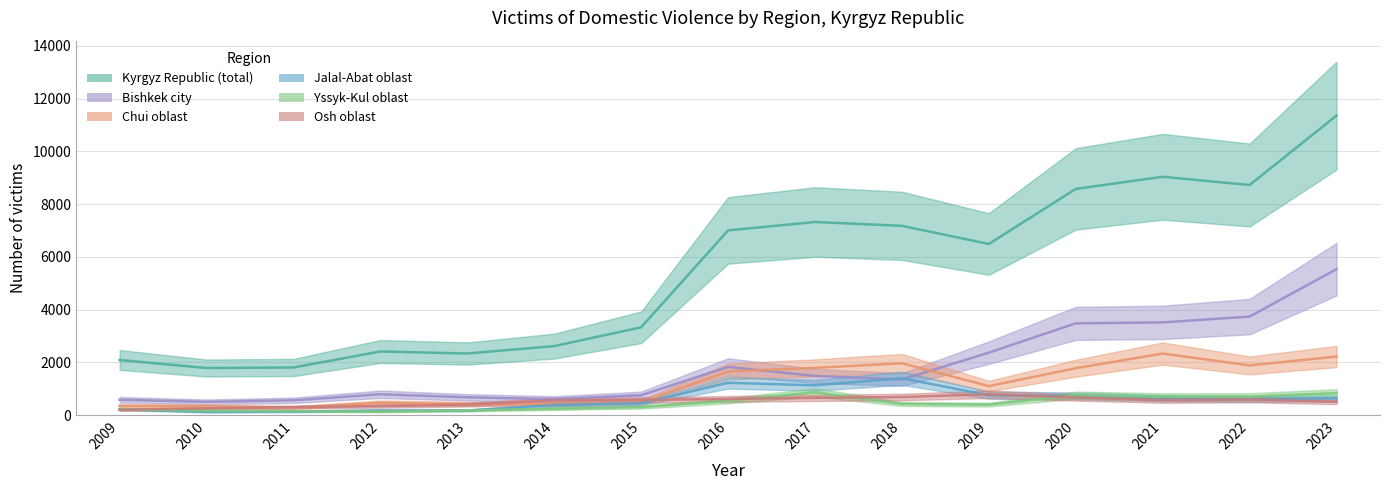

The Yssyk-Kul oblast series shows 391 at 2022. True or false?

False